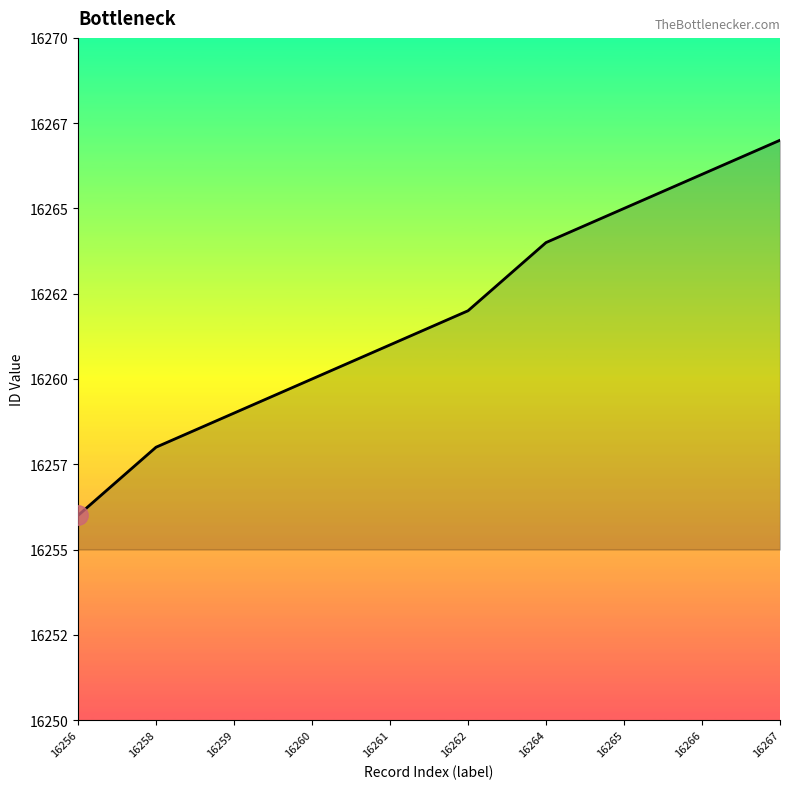

Does the chart display data point markers on the line(s)?

No